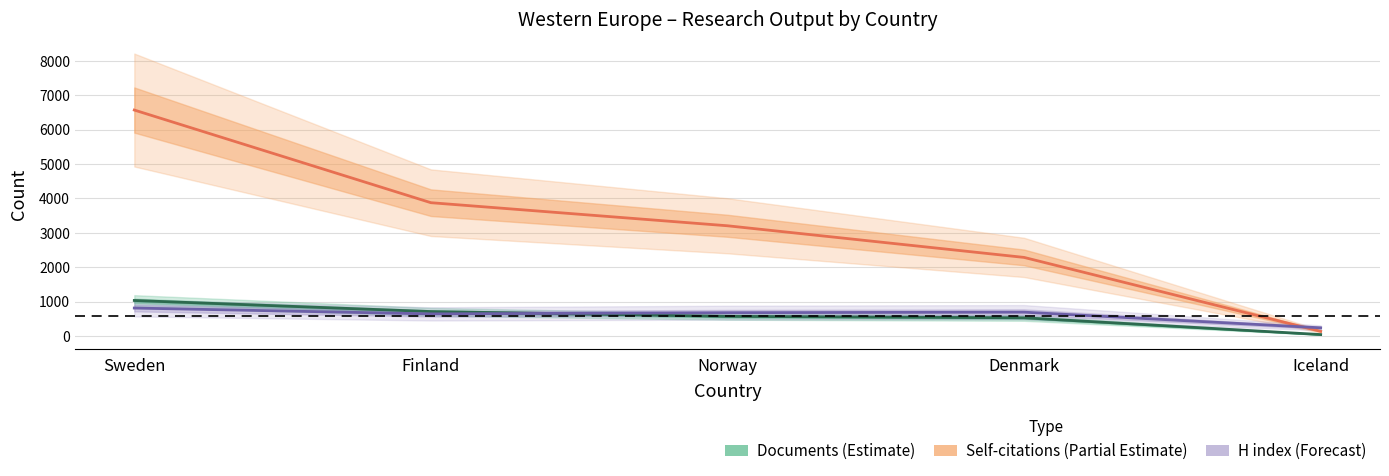

Count the number of data series in this chart.

3